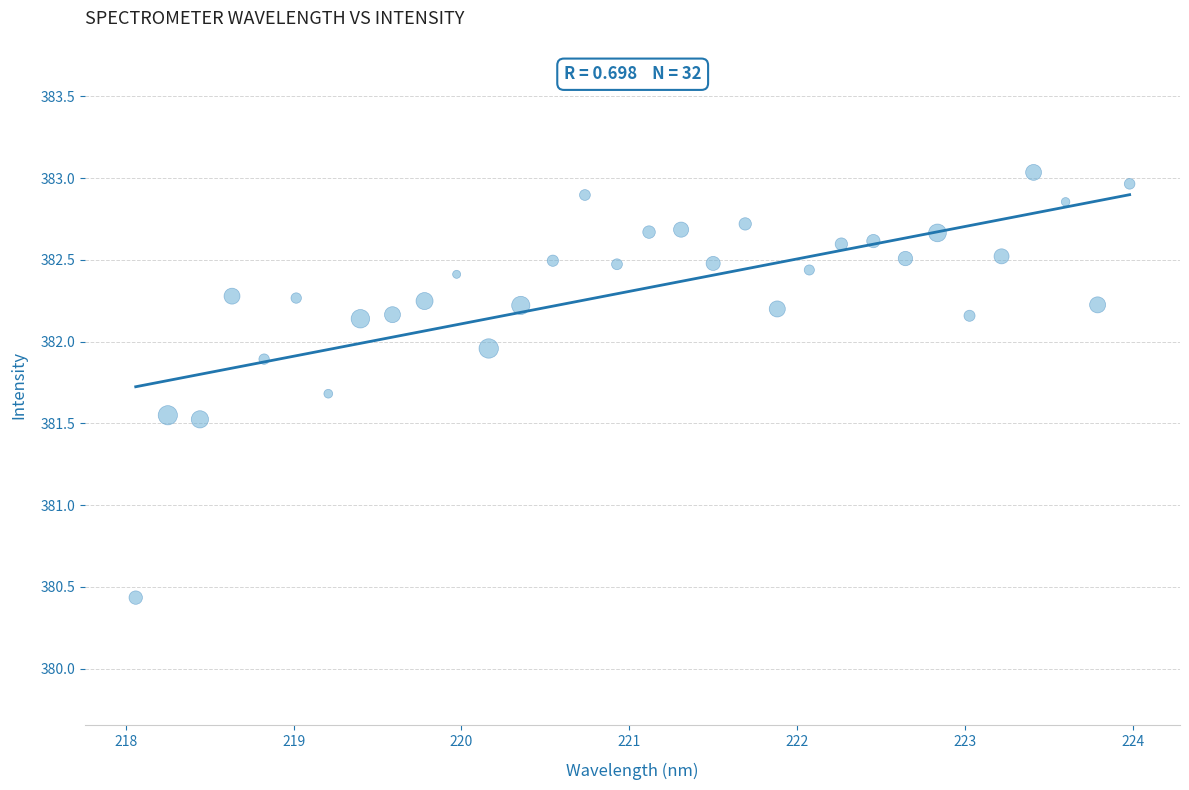

What is the range of X values (max minus min)?

5.9